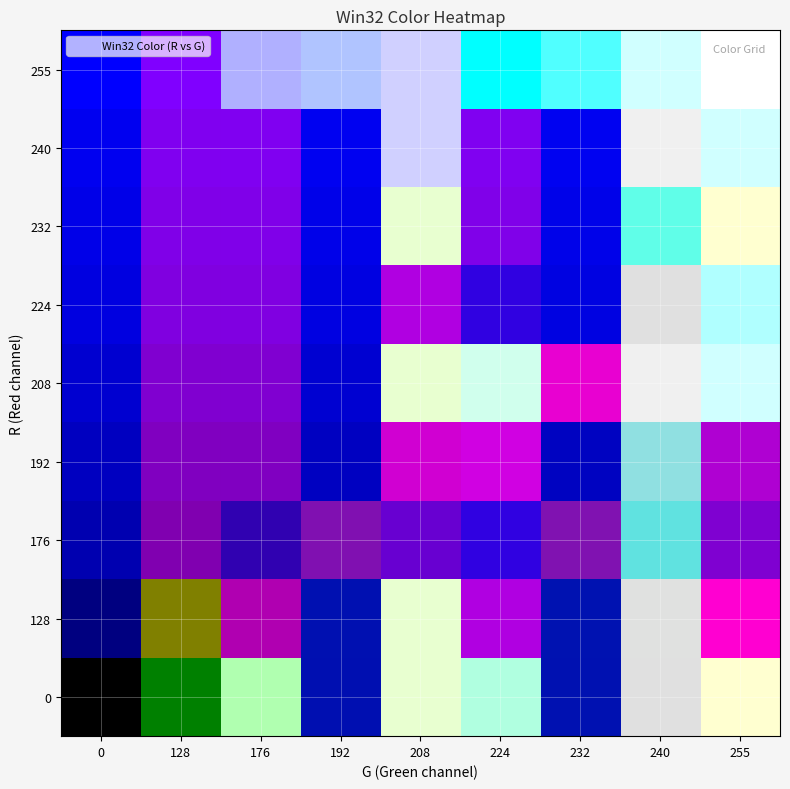

The value of g_values at 5 is 224. True or false?

True